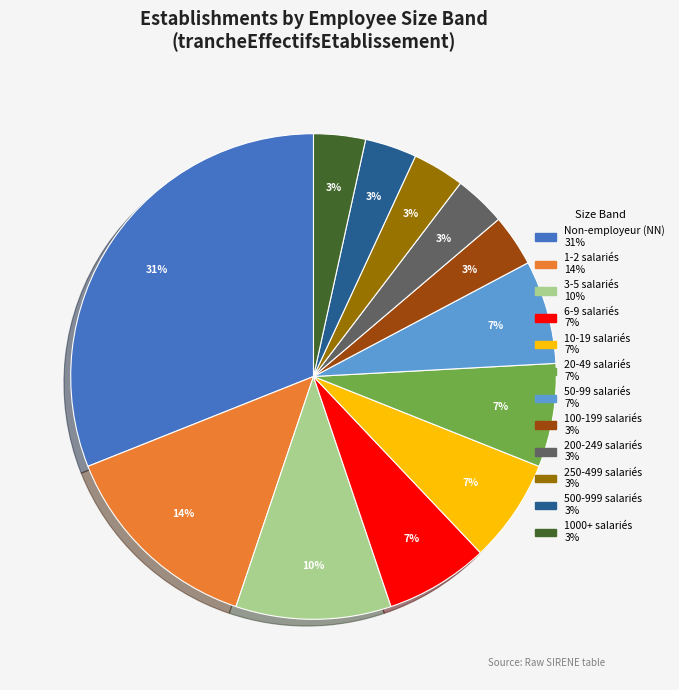

Is there any slice that represents more than half of the pie?

No